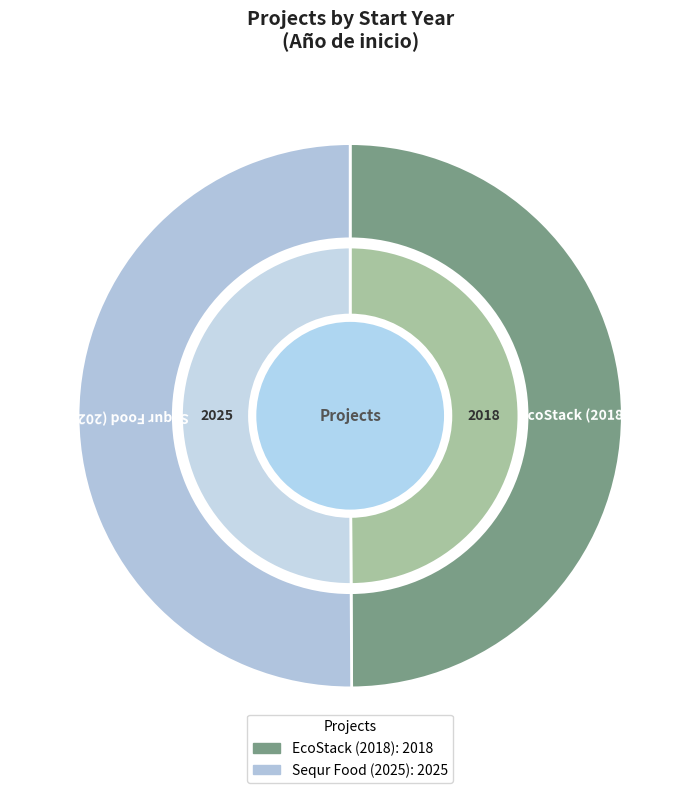

What is the change in value from EcoStack (2018) to Sequr Food (2025)?

+7